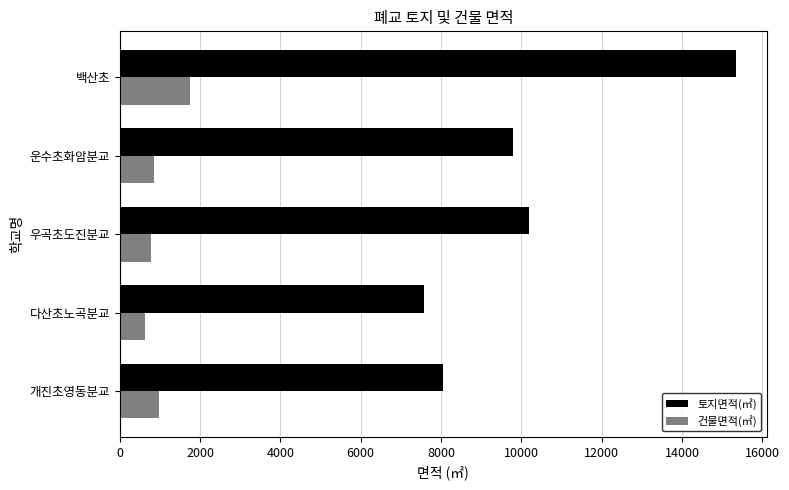

Is it true that 토지면적(㎡) equals 2154.3 at 운수초화암분교?

False